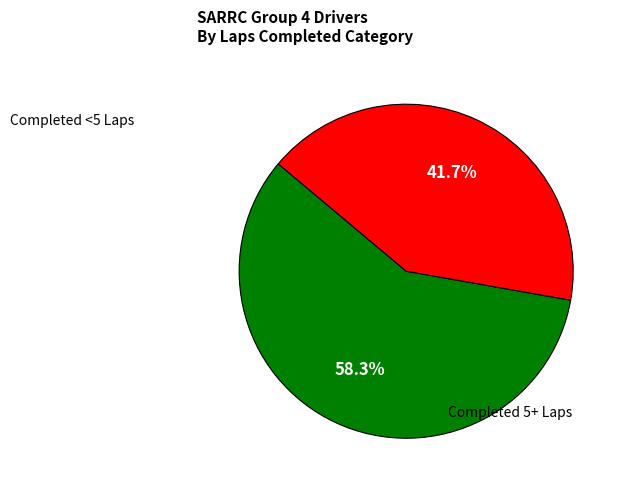

Is there a majority slice in this chart?

Yes